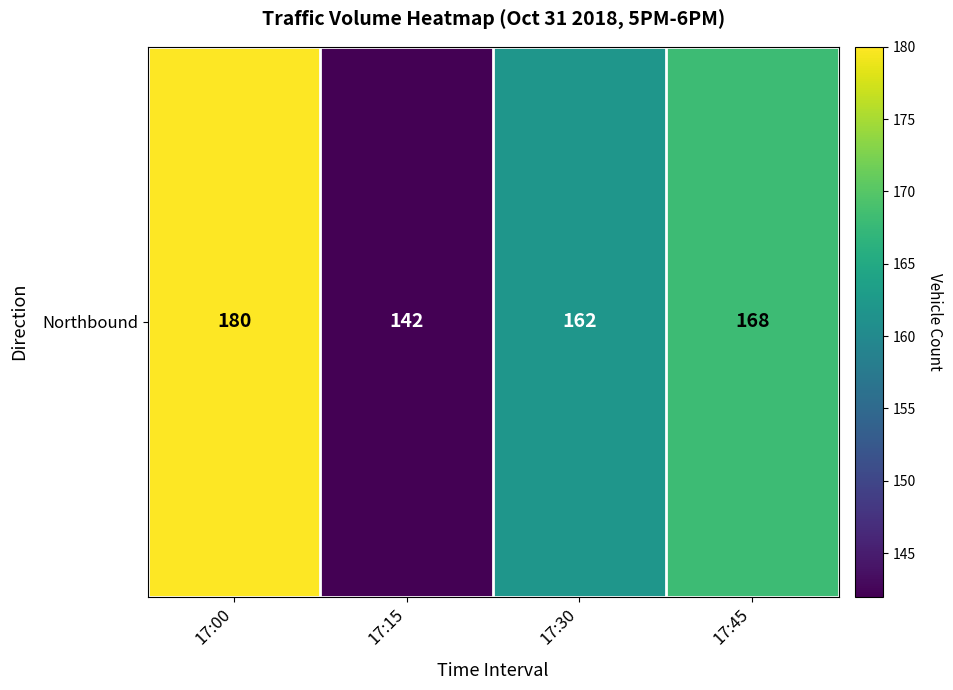

How many values are between 162 and 180?

3